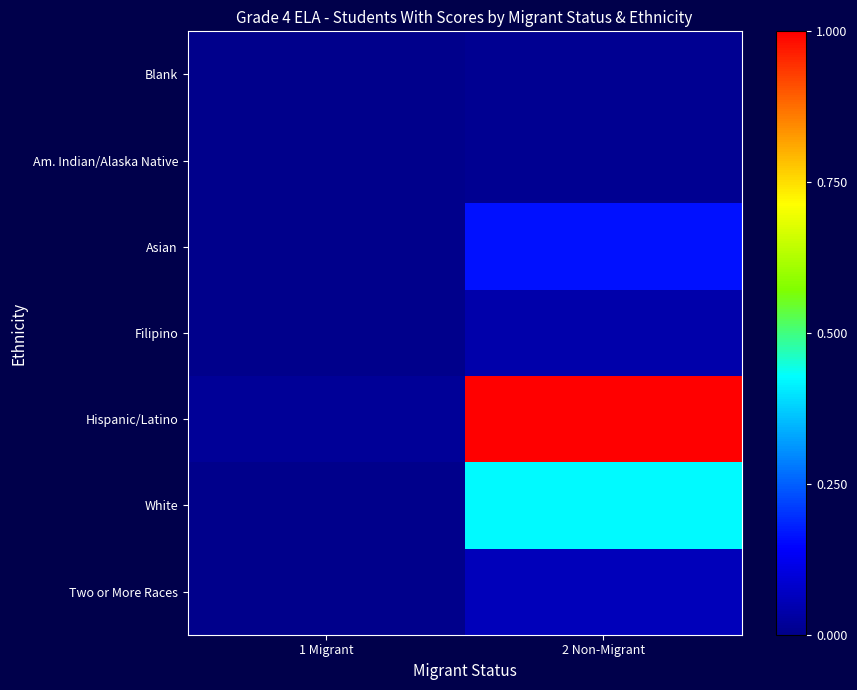

At how many categories does at least one series exceed 0?

2